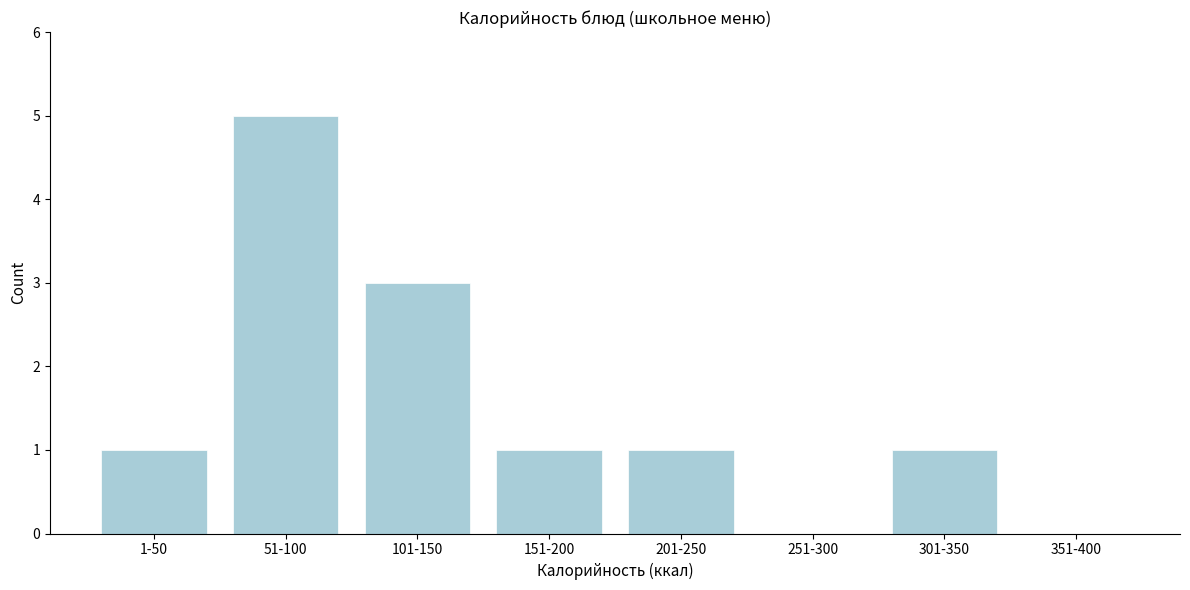

Reading left to right, transcribe all the data shown in this chart.

1-50=1	51-100=5	101-150=3	151-200=1	201-250=1	251-300=0	301-350=1	351-400=0